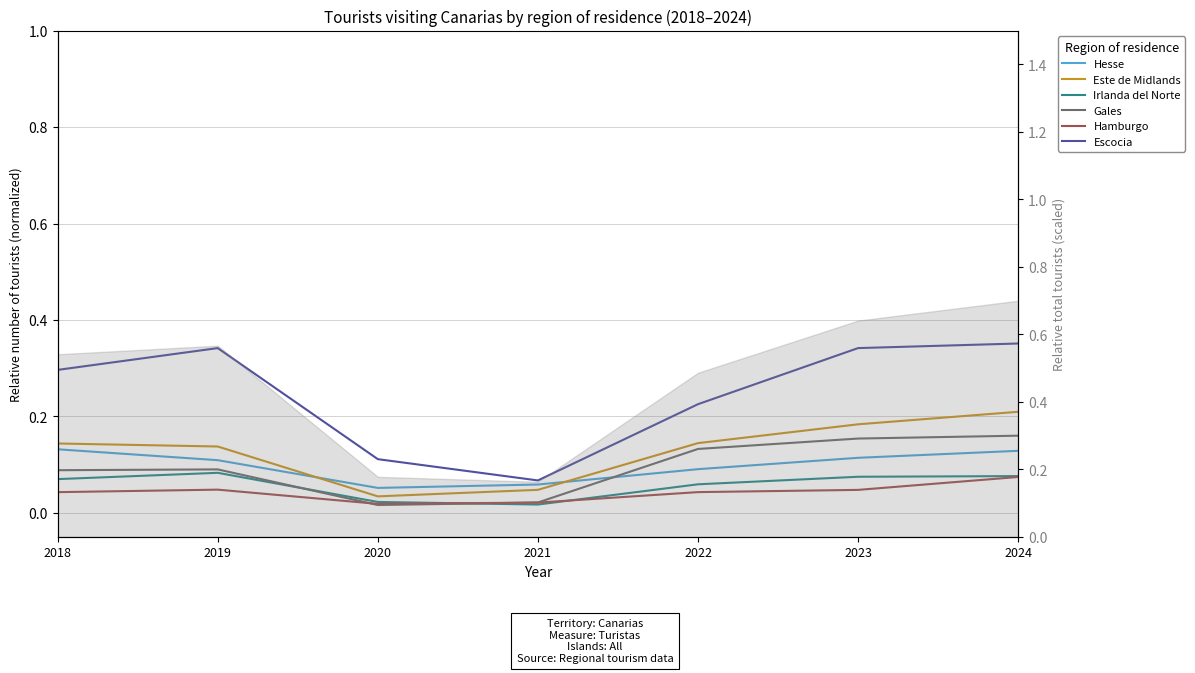

True or false: Escocia and Hamburgo cross at least once.

False